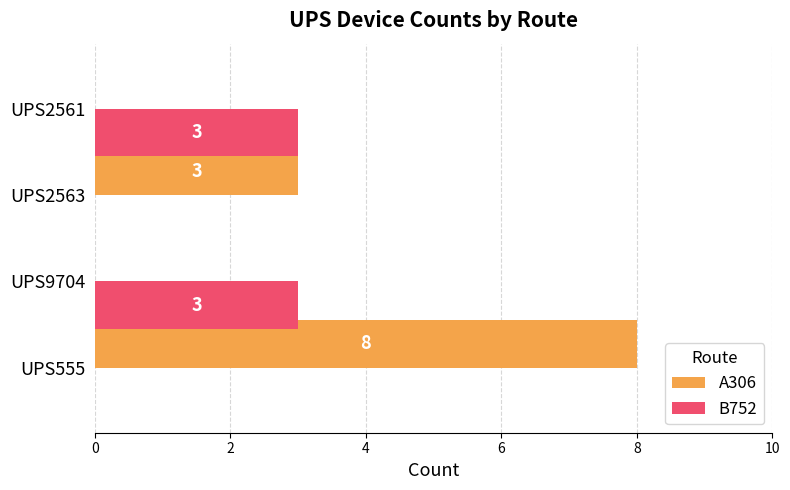

What is the sum of all B752 values?

6